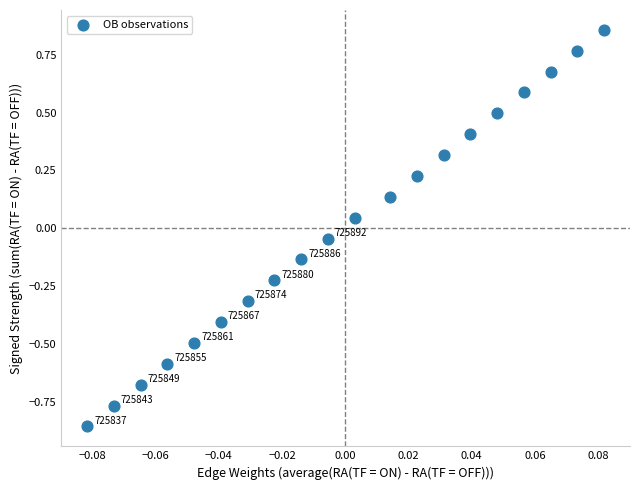

What is the range of Y values (max minus min)?

1.7